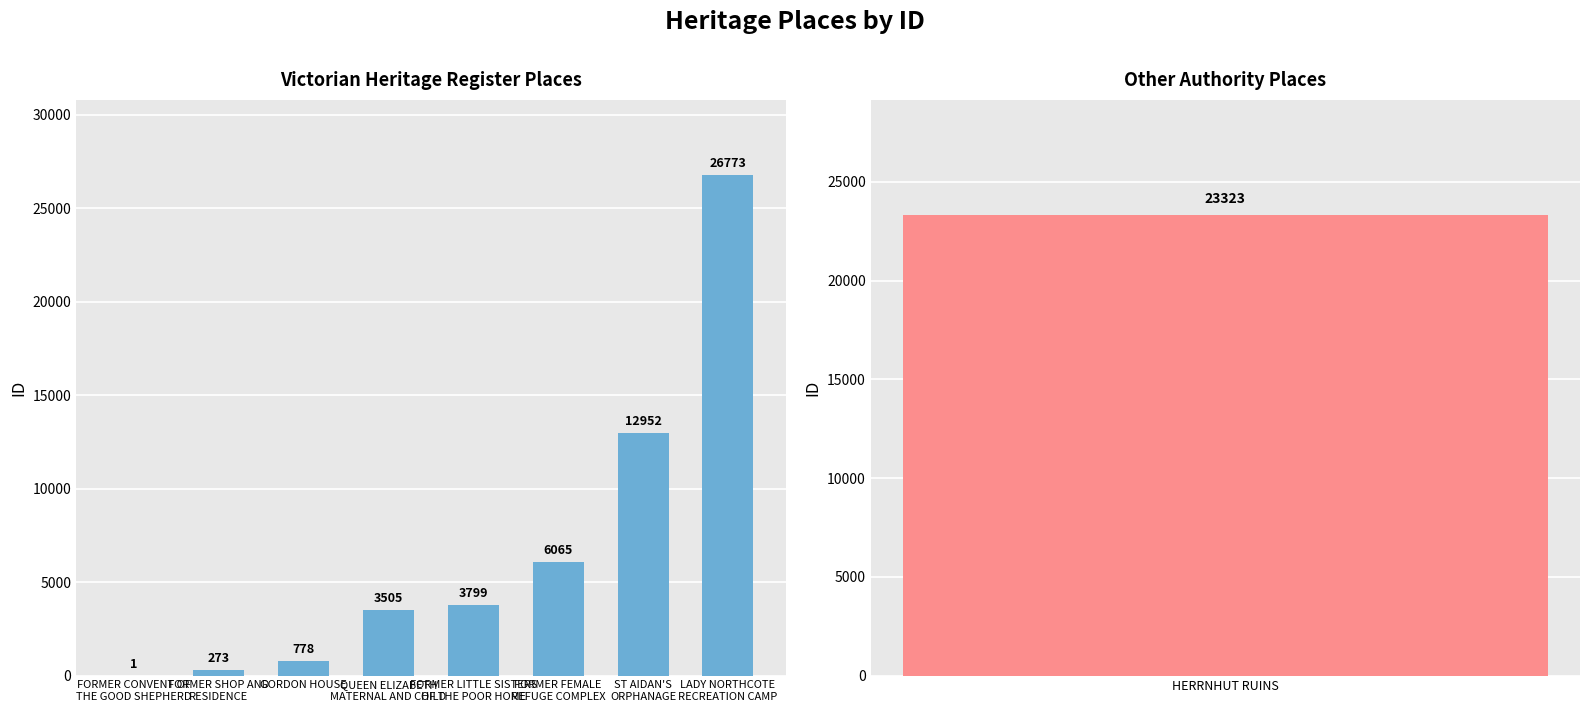

What is the smallest value displayed?

1